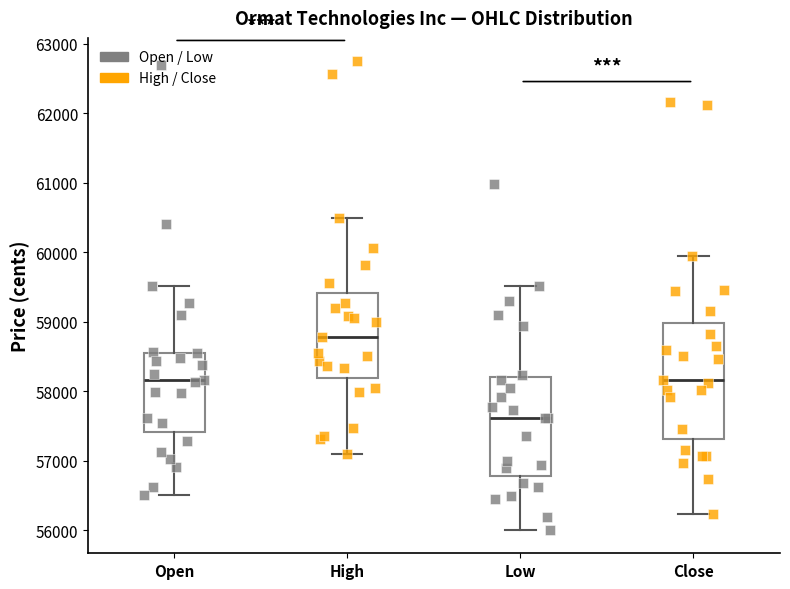

Where is the lower edge of the box for High on the y-axis? The values are not printed on the chart, so give them approximately, as read against the axis.

58200